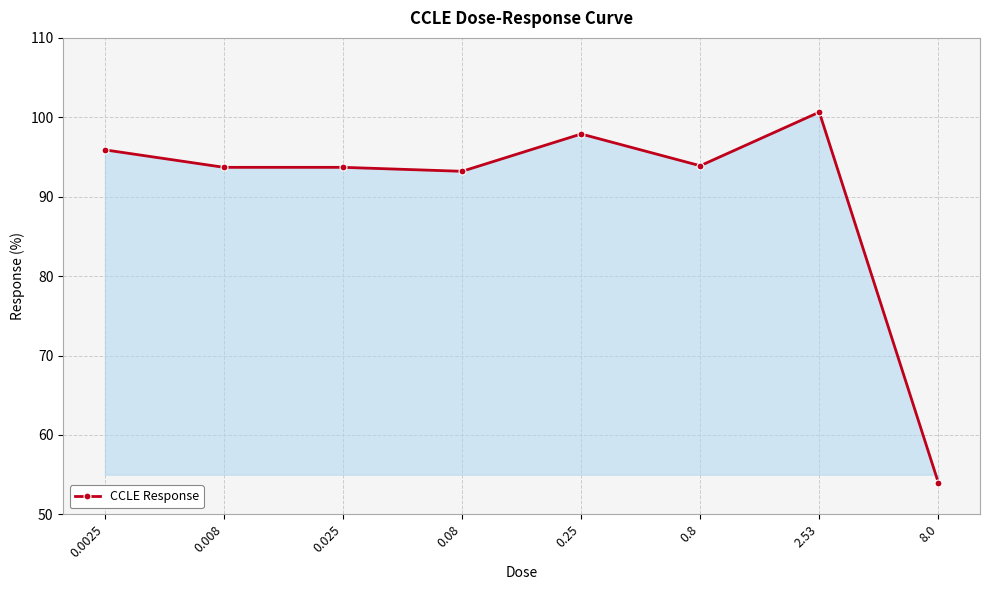

Is it true that the value at 0.008 is 21.4?

False